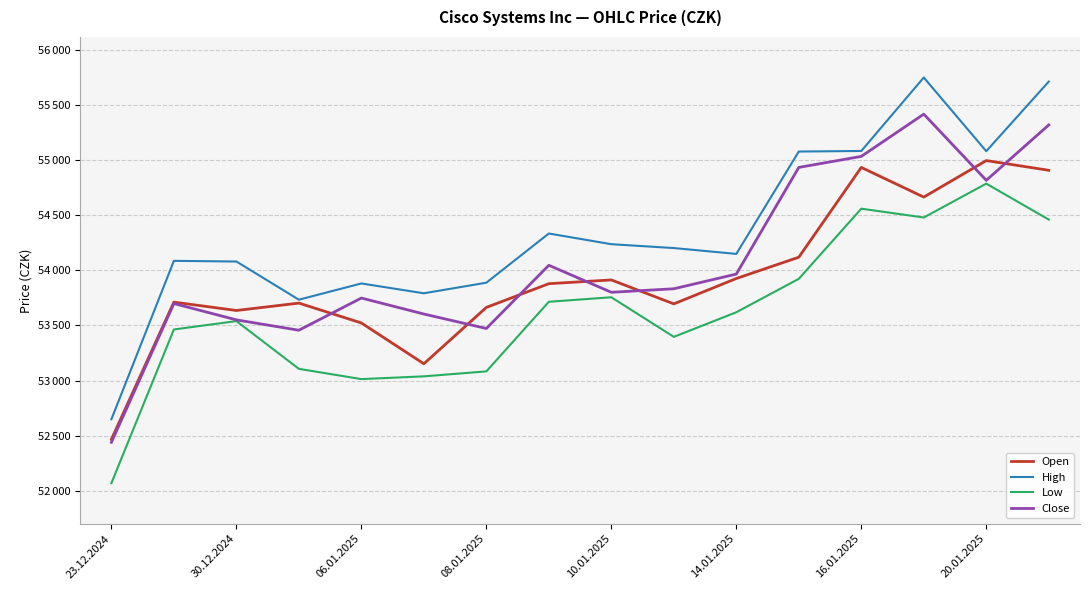

True or false: Close and Open intersect in this chart.

True